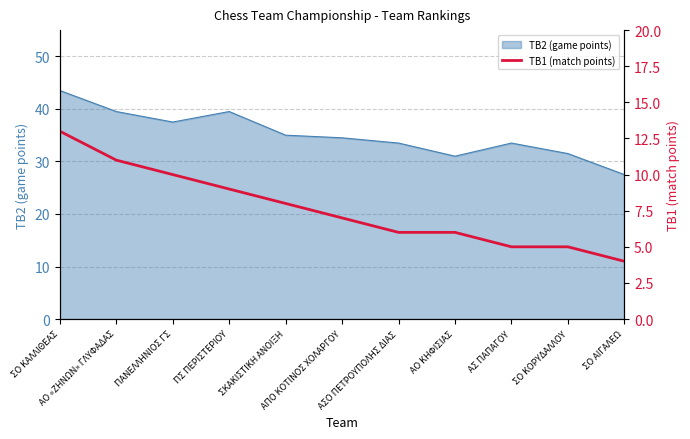

What is the smallest value displayed?

4